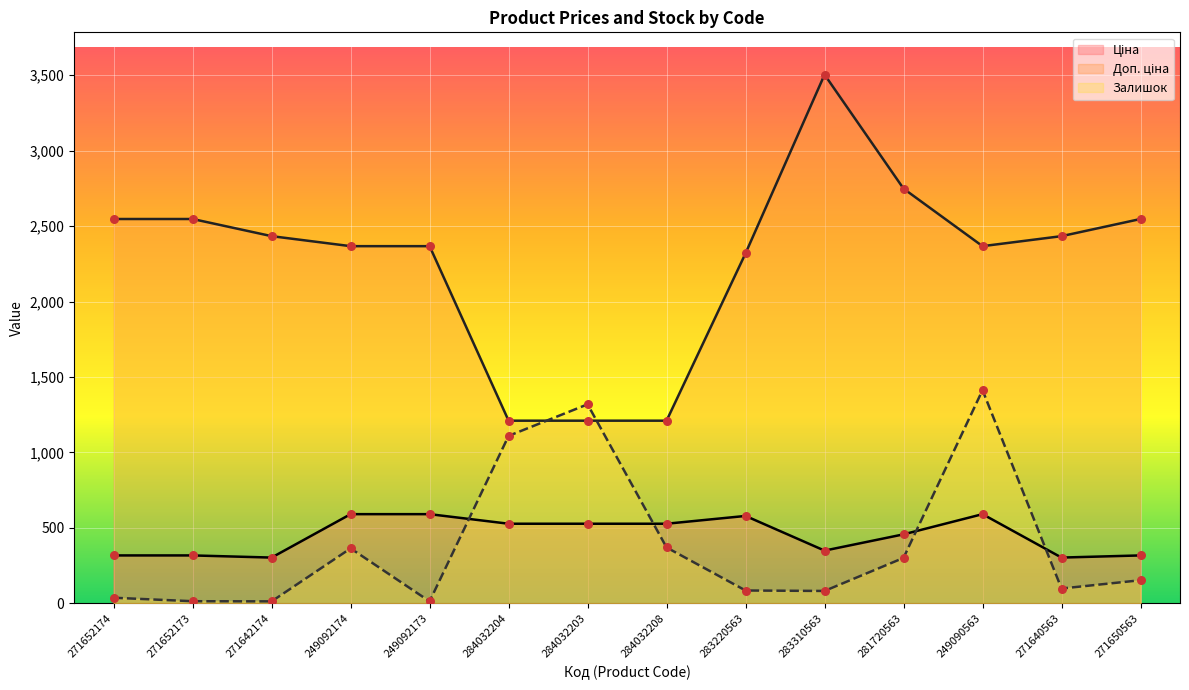

What is the total value across all series at 249092173?

2972.2